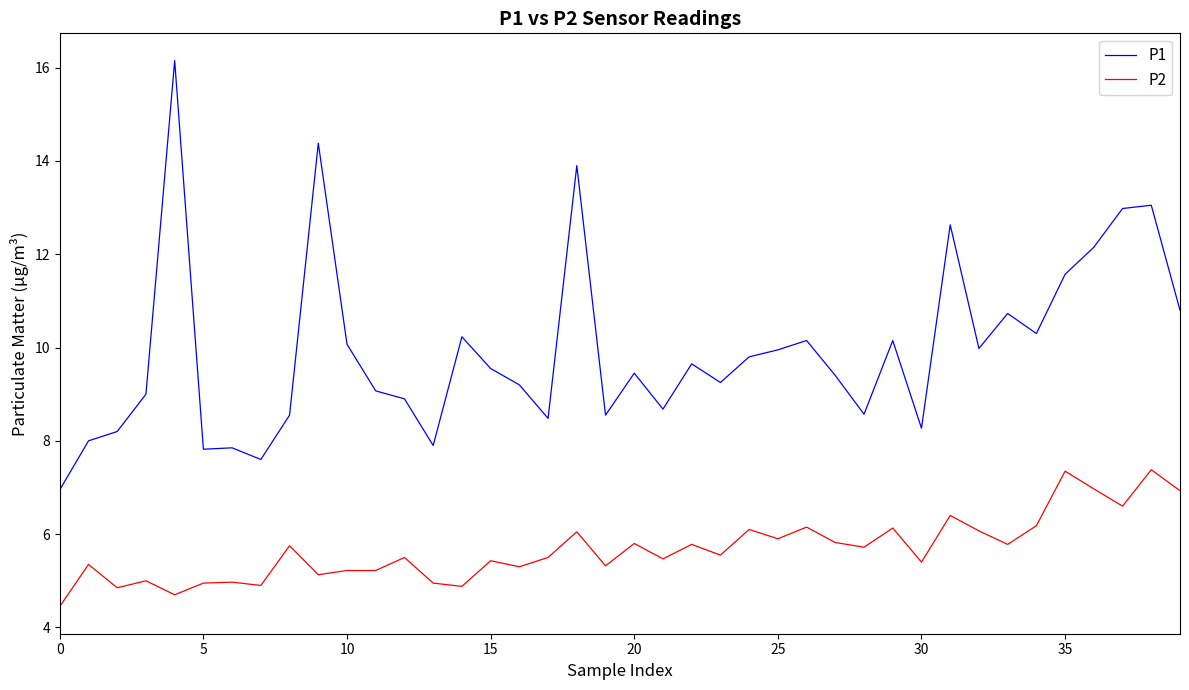

True or false: P1 and P2 intersect in this chart.

False